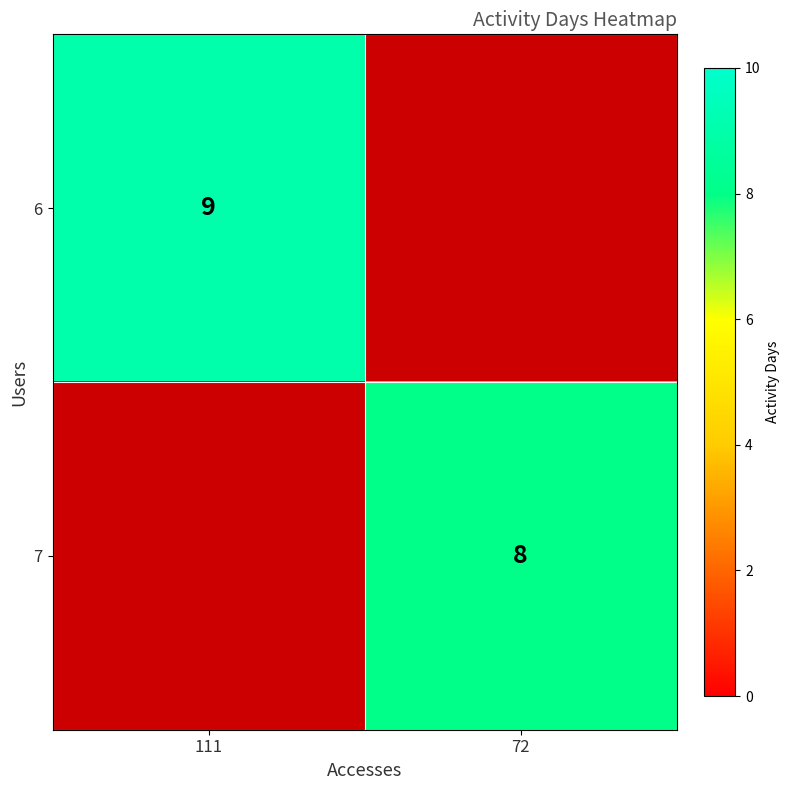

The value of 6 at 111 is 9. True or false?

True